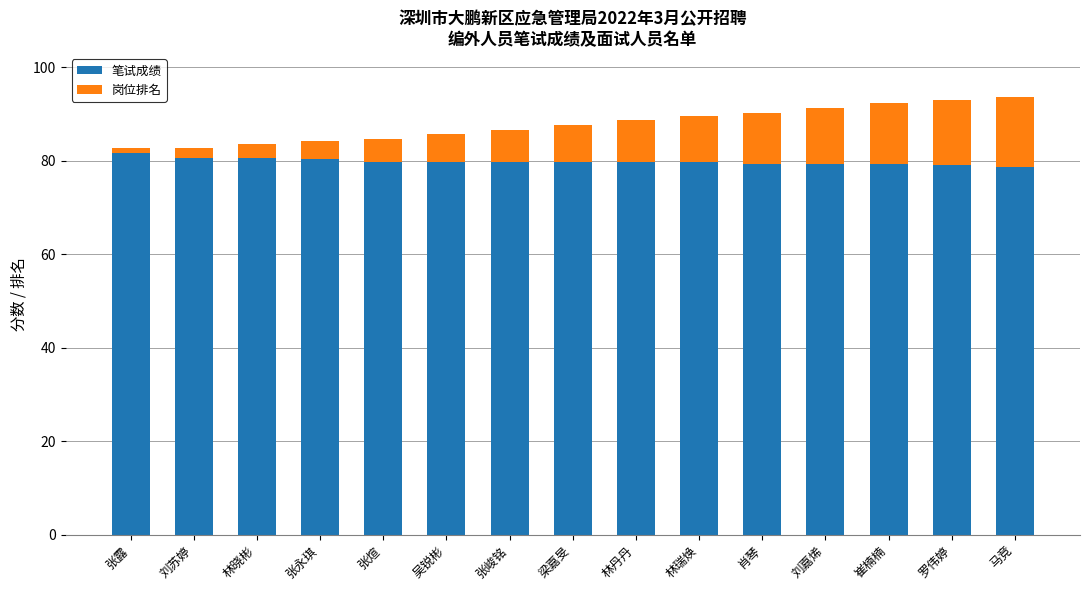

What value does the 笔试成绩 series have at 罗伟婷?

79.0